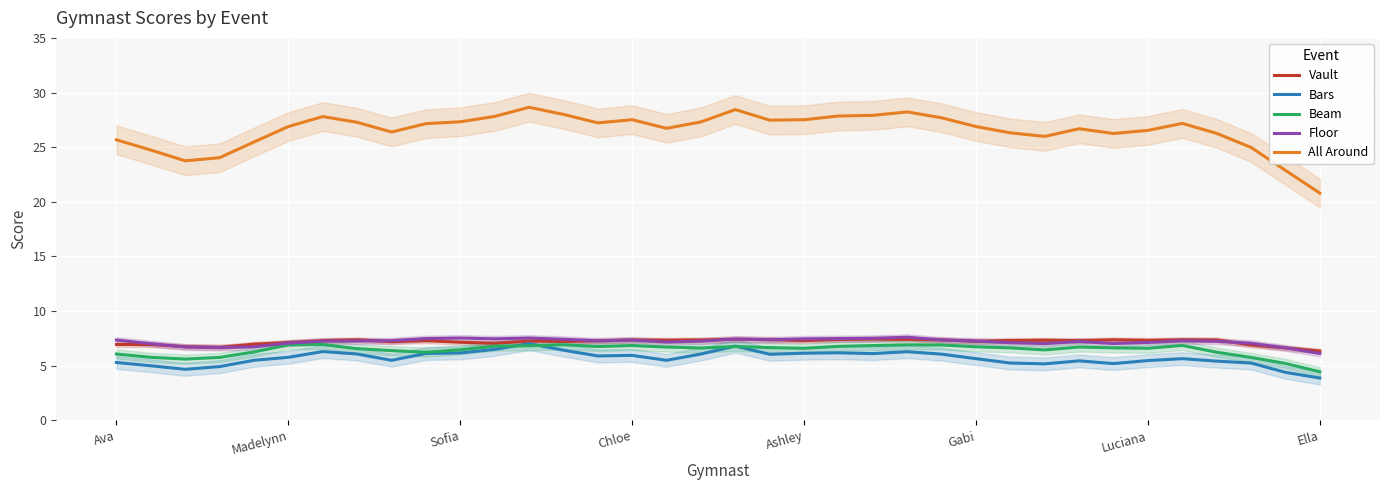

True or false: All Around has more than 1 interior local peaks.

True